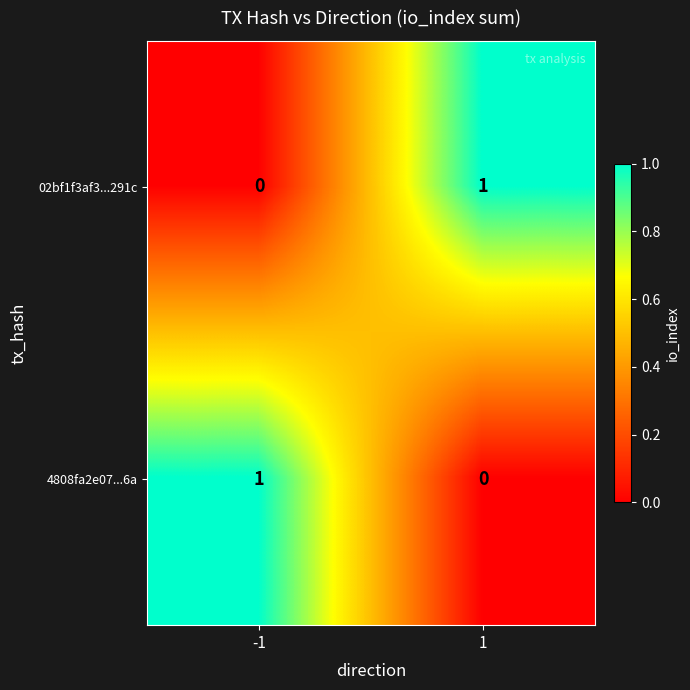

The 02bf1f3af3...291c series shows 0 at -1. True or false?

True